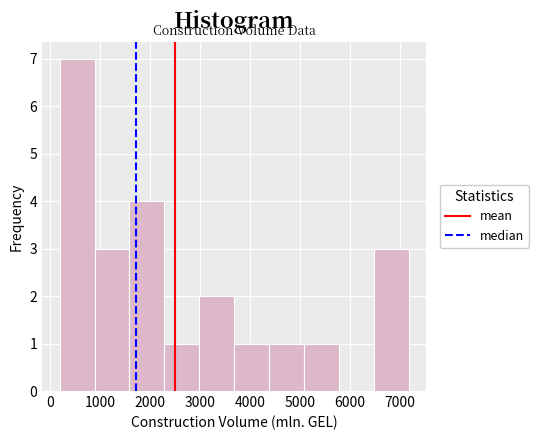

Reading left to right, list every bar in this chart as the range it spans on the x-axis followed by its height. Neither the bar edges nor the heights are printed on the chart, so give them approximately, as read against the axes.

200 to 900: 7
900 to 1600: 3
1600 to 2300: 4
2300 to 3000: 1
3000 to 3700: 2
3700 to 4400: 1
4400 to 5100: 1
5100 to 5800: 1
5800 to 6500: 0
6500 to 7200: 3